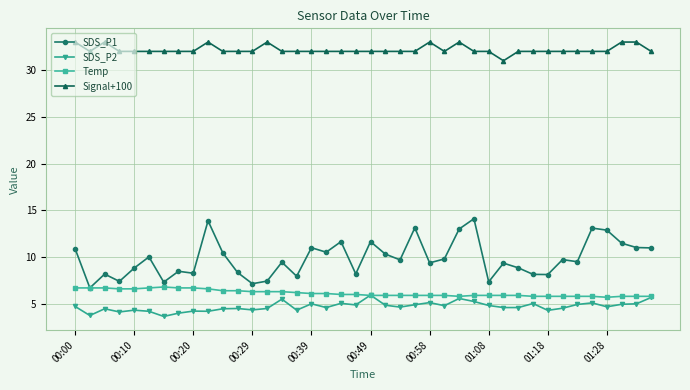

Which series has the widest spread of values?

SDS_P1